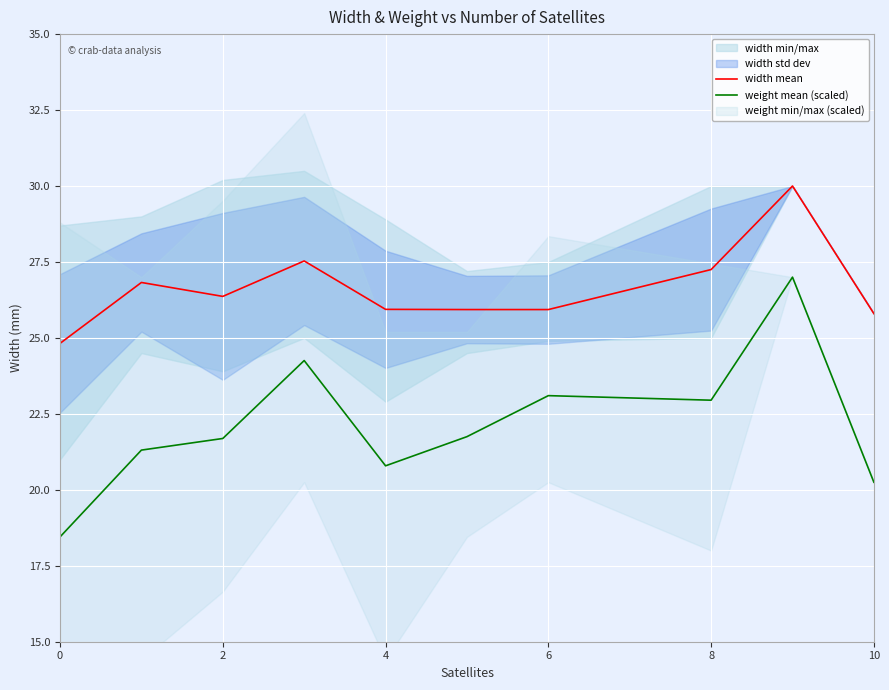

What is the highest value of the weight mean (scaled) series?

27.0